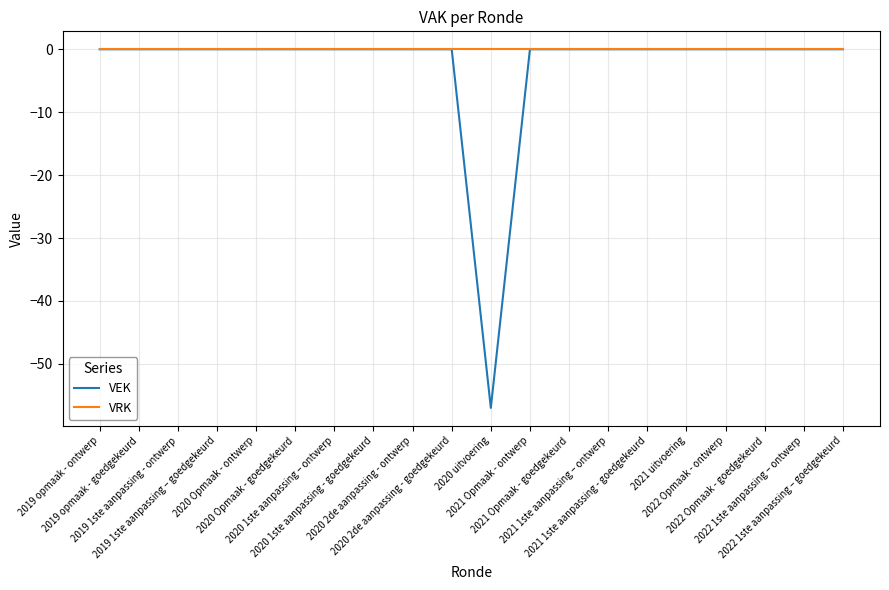

Which series has the largest total across all categories?

VRK